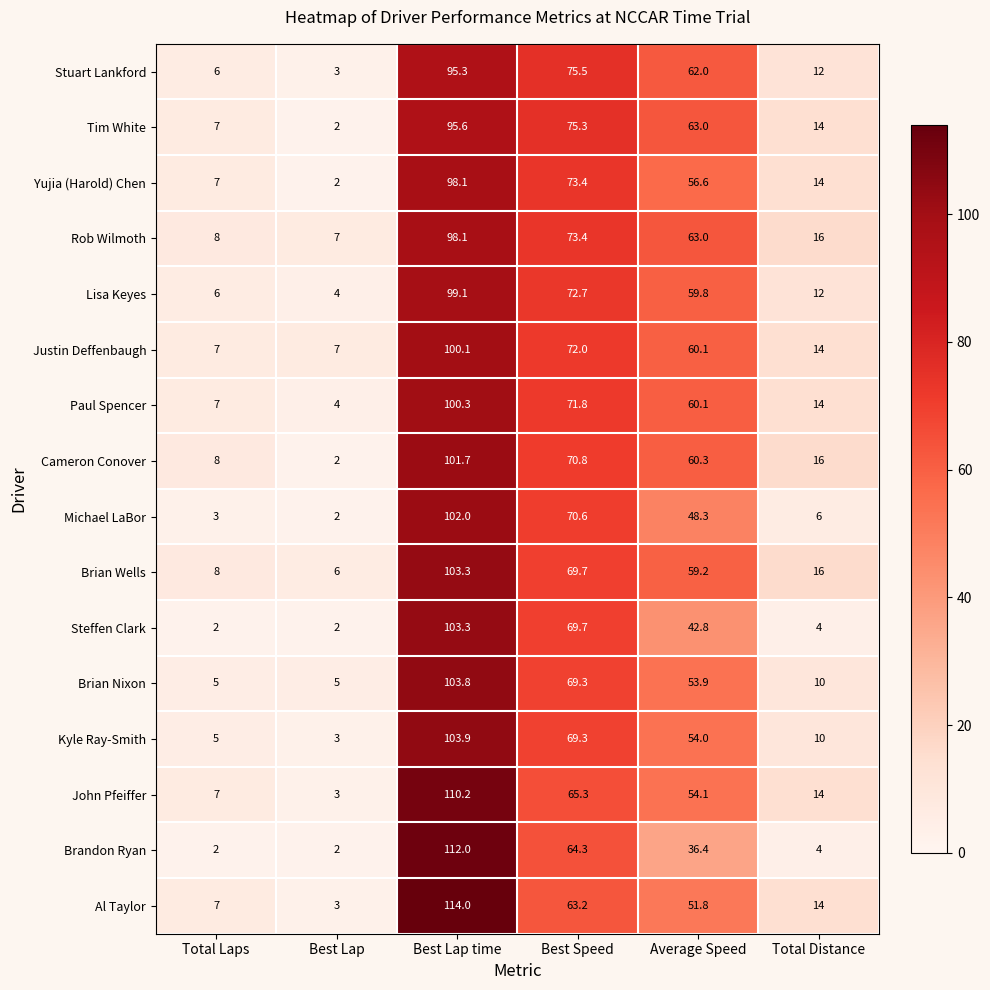

What is the total value across all series at Best Speed?

1126.3